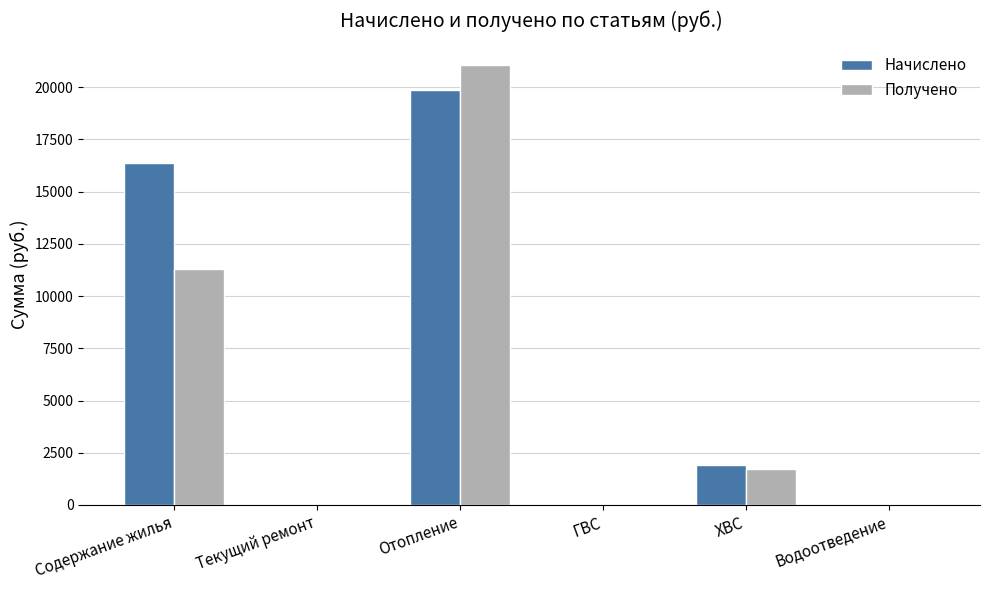

How many categories are shown in the chart?

6